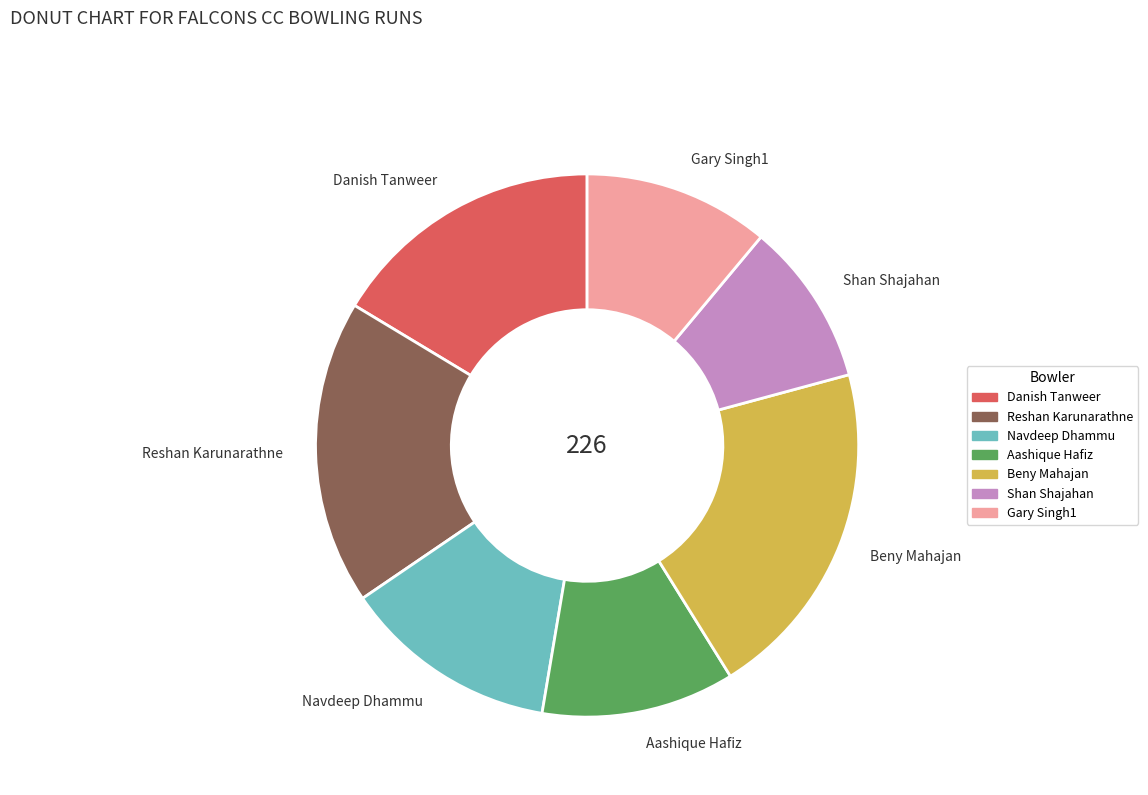

True or false: Reshan Karunarathne accounts for 18% of the total.

True